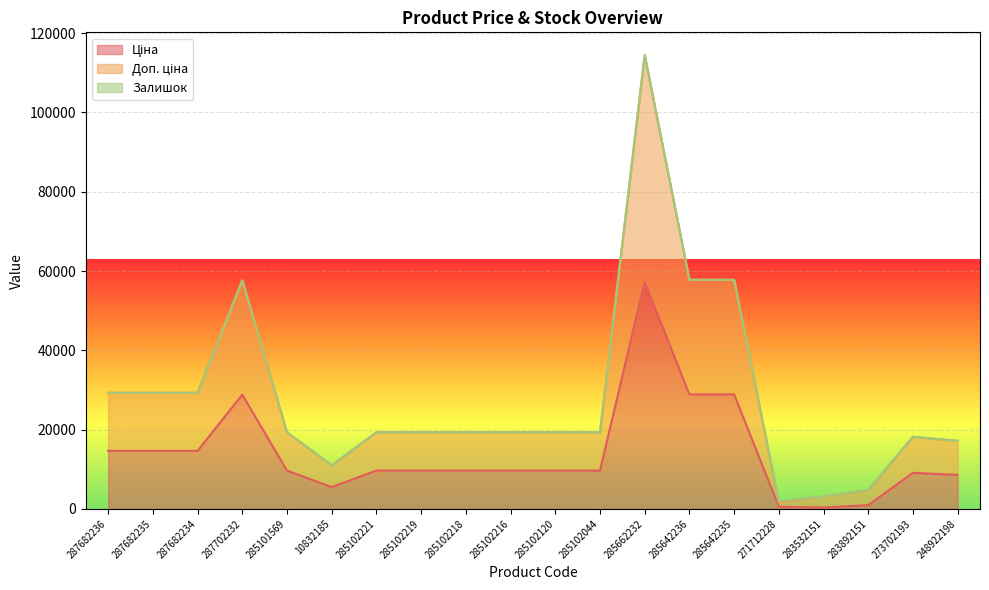

In Ціна, how many points are lower than both neighbors (excluding endpoints)?

2